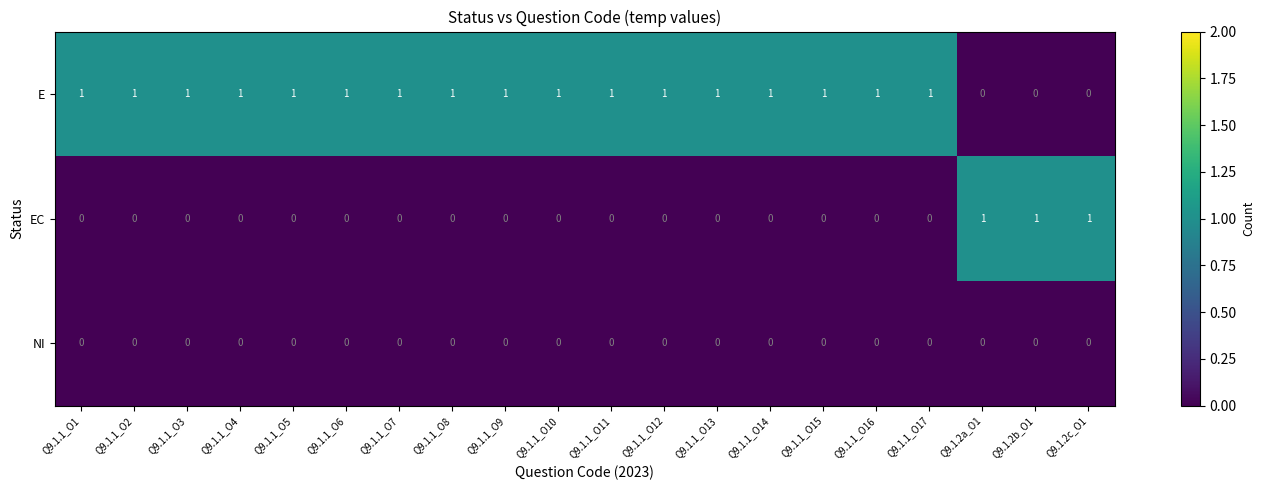

Which series has the largest total across all categories?

row_0